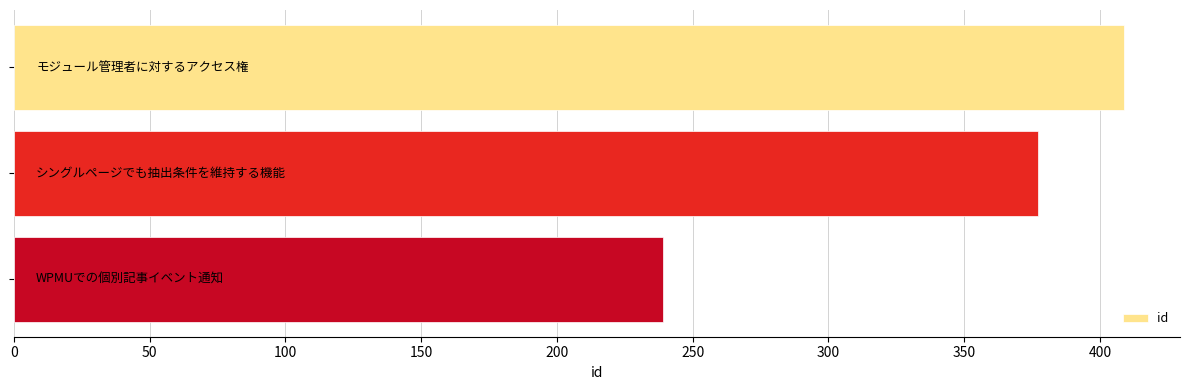

Reading top to bottom, transcribe all the data shown in this chart.

409	377	239